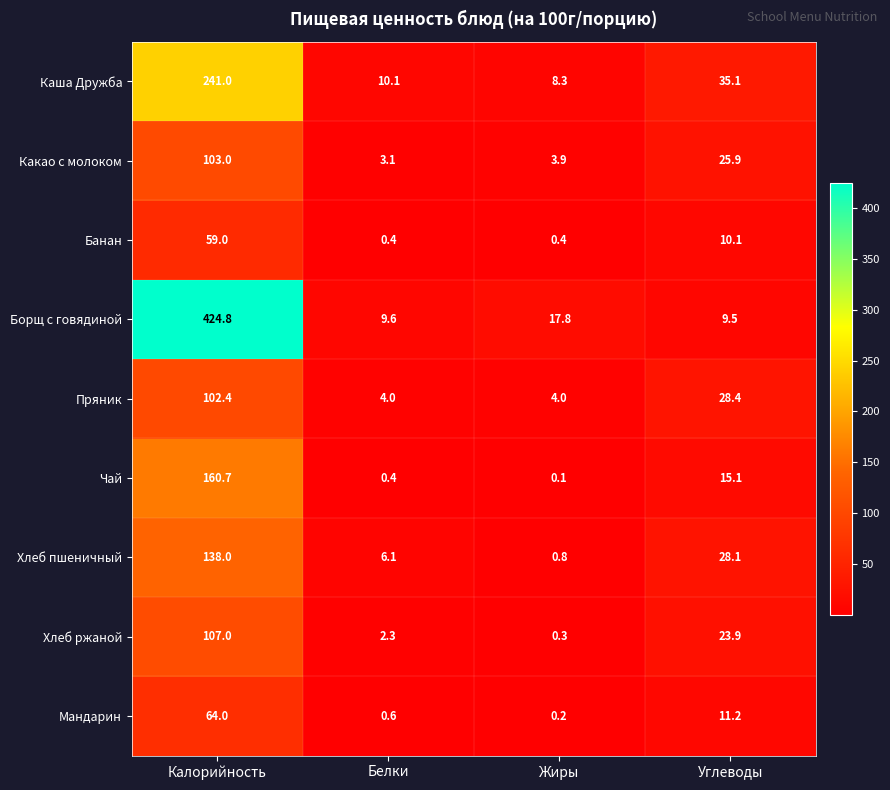

Count the number of data series in this chart.

9